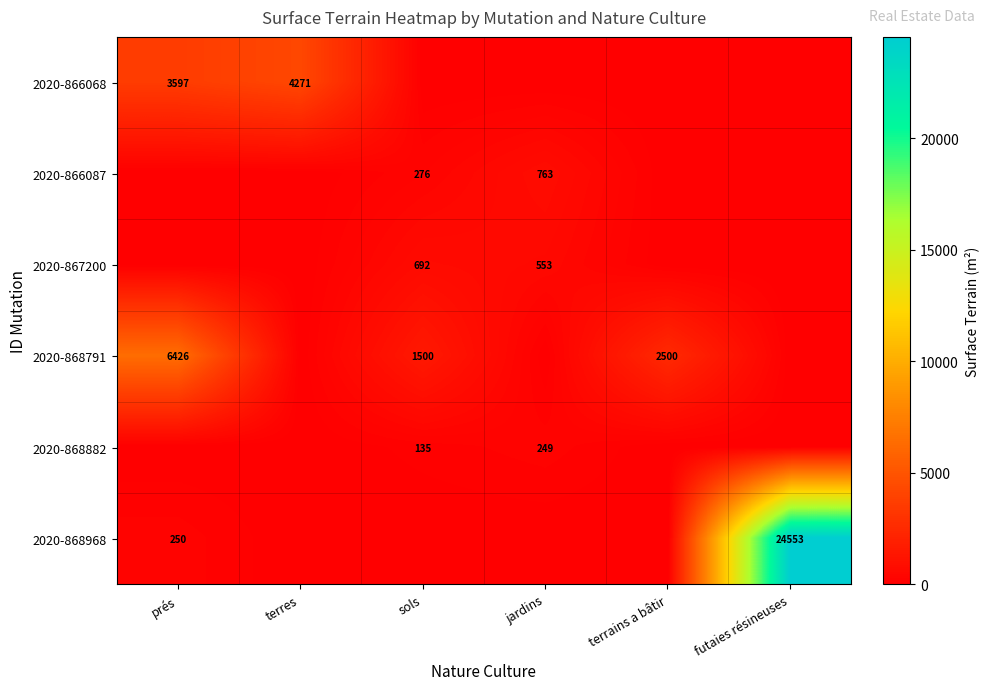

True or false: 2020-868882 has a value of 233 at sols.

False